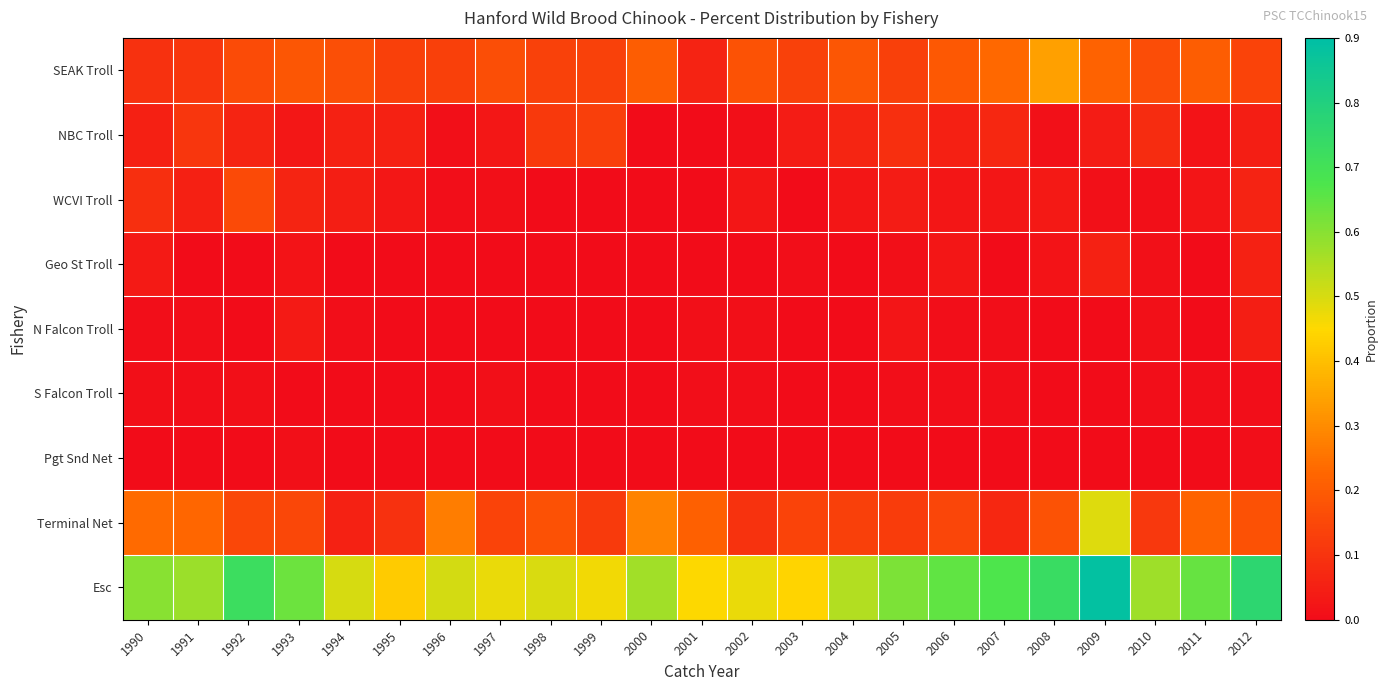

What is the spread (max minus min) of values at 2004?

0.5